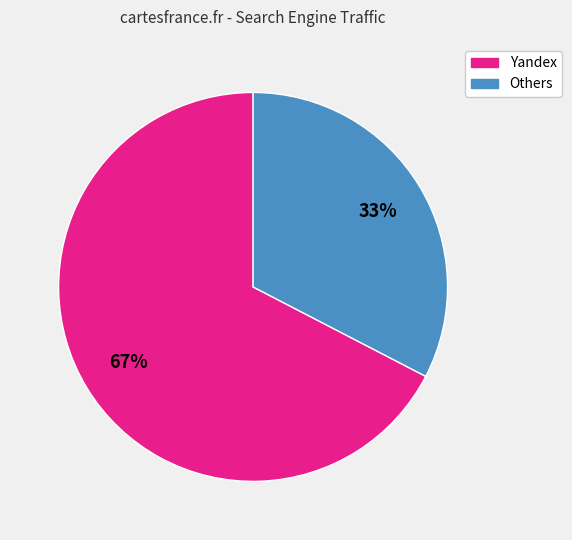

To the nearest percent, what is the average slice percentage?

50%